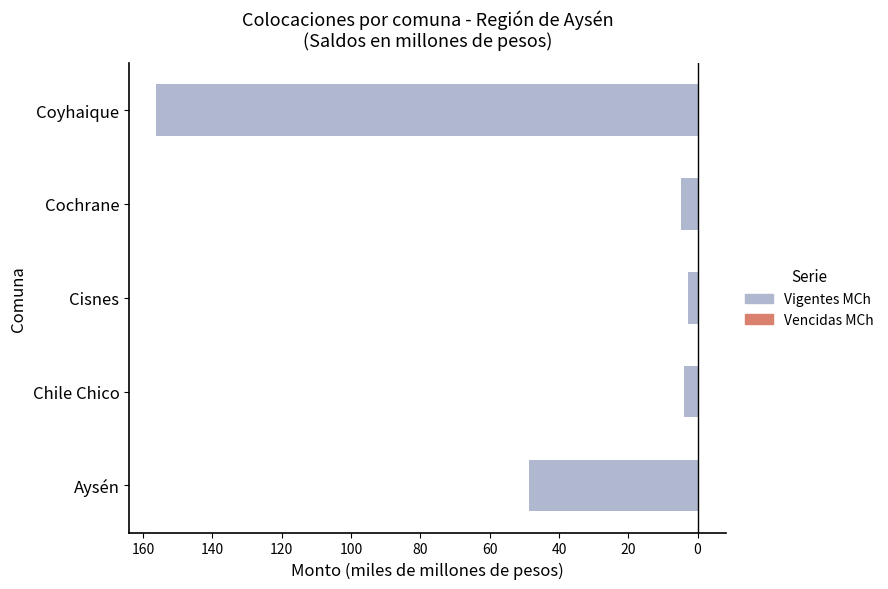

What is the highest value of the Vencidas MCh series?

0.5